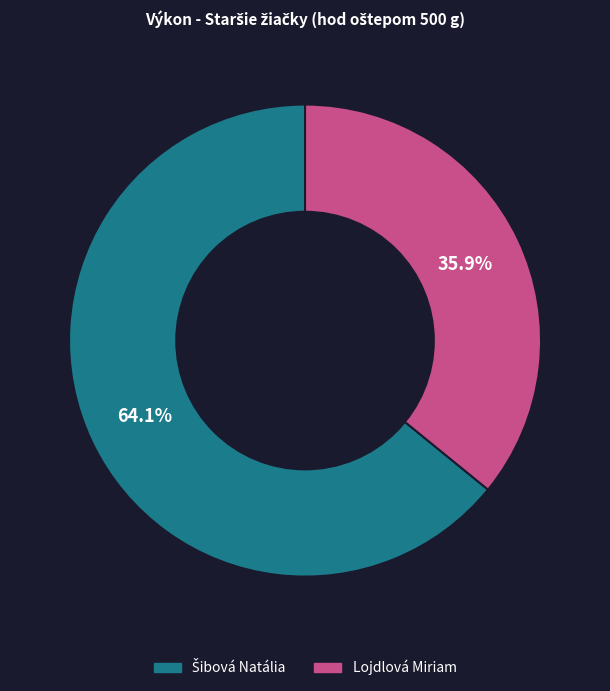

What portion of the pie excludes Lojdlová Miriam?

64.1%